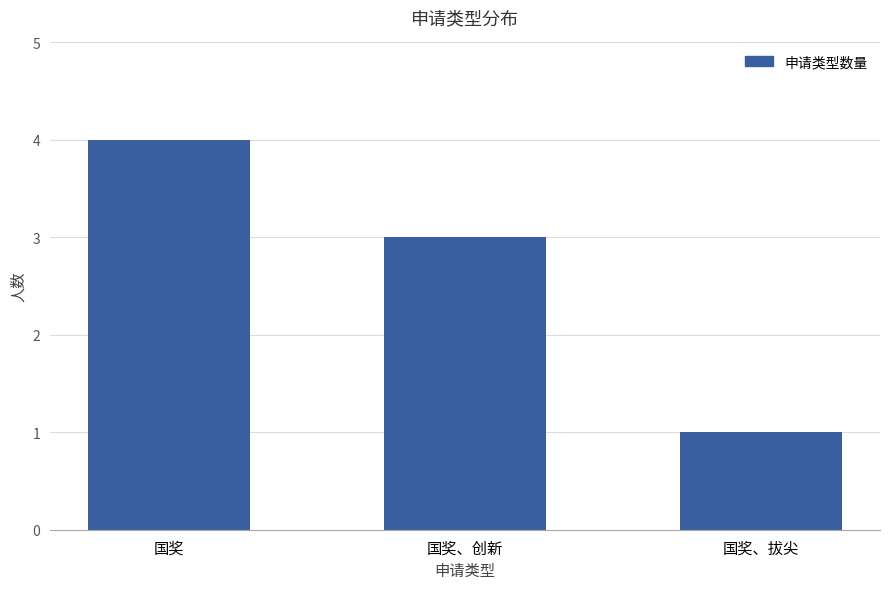

What is the sum of the values at 国奖、拔尖 and 国奖、创新?

4